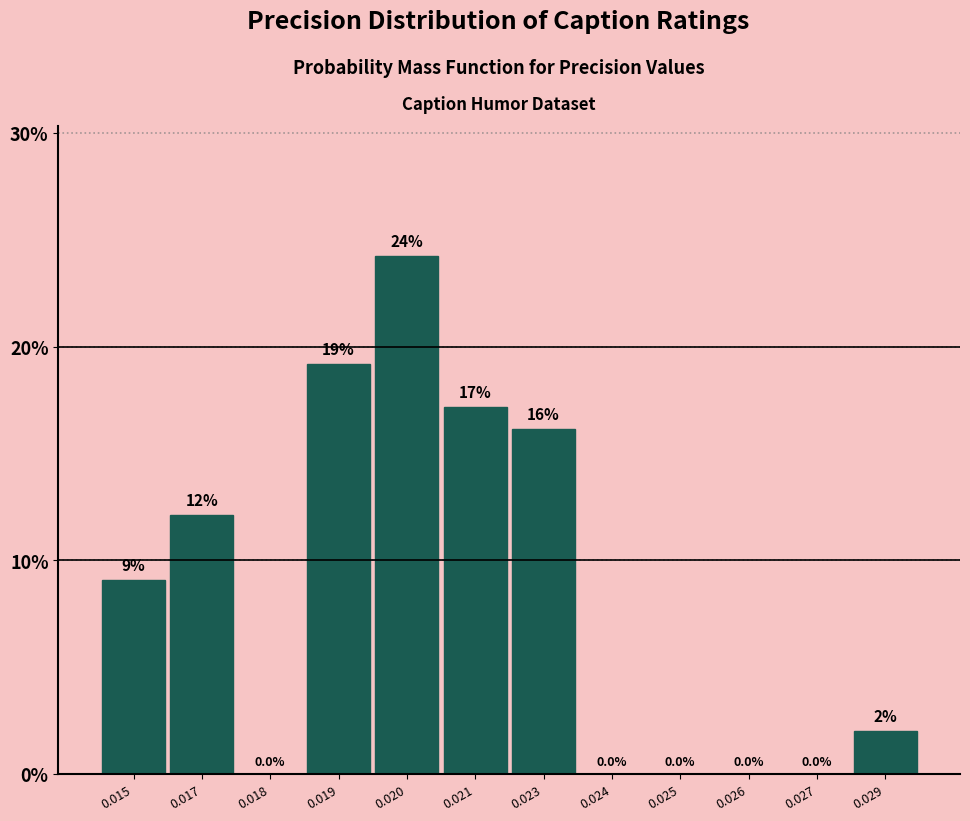

Reading right to left, list all the values displayed in this chart.

0.029=2.0	0.027=0.0	0.026=0.0	0.025=0.0	0.024=0.0	0.023=16.2	0.021=17.2	0.020=24.2	0.019=19.2	0.018=0.0	0.017=12.1	0.015=9.1